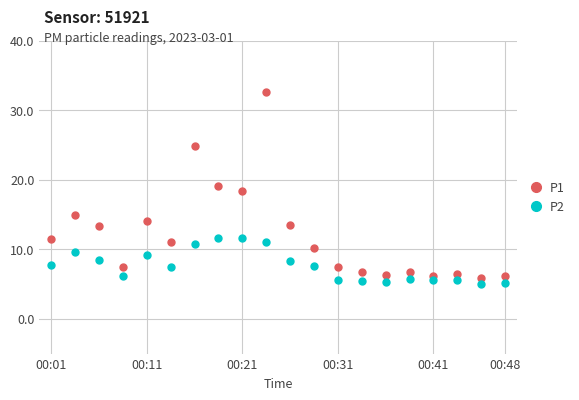

Which series has the largest total across all categories?

P1